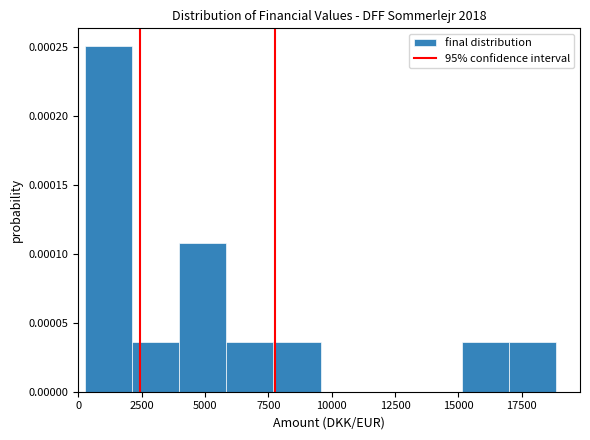

Read against the x-axis, roughly where is the centre of the tallest bar?

1000